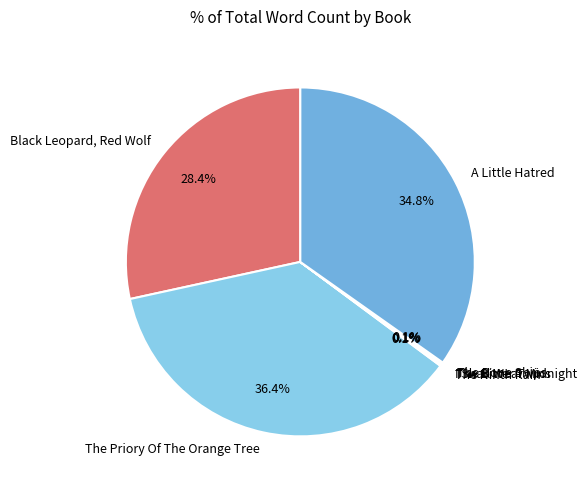

Approximately how many times larger is the value at Black Leopard, Red Wolf compared to The Priory Of The Orange Tree?

0.8